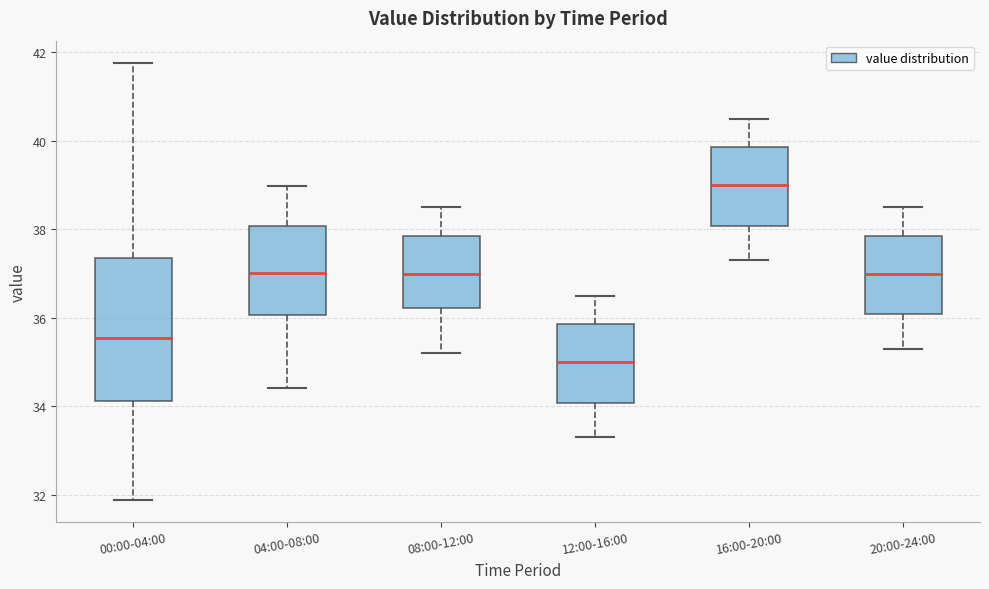

Which box is the tallest, from its lower edge to its upper edge?

00:00-04:00